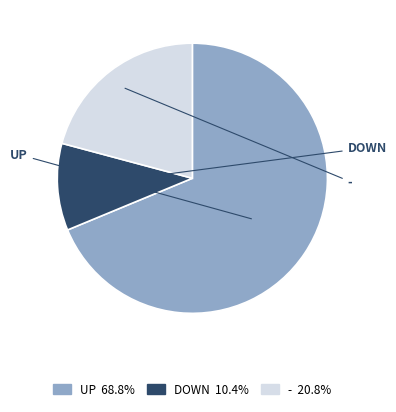

True or false: - accounts for 21% of the total.

True